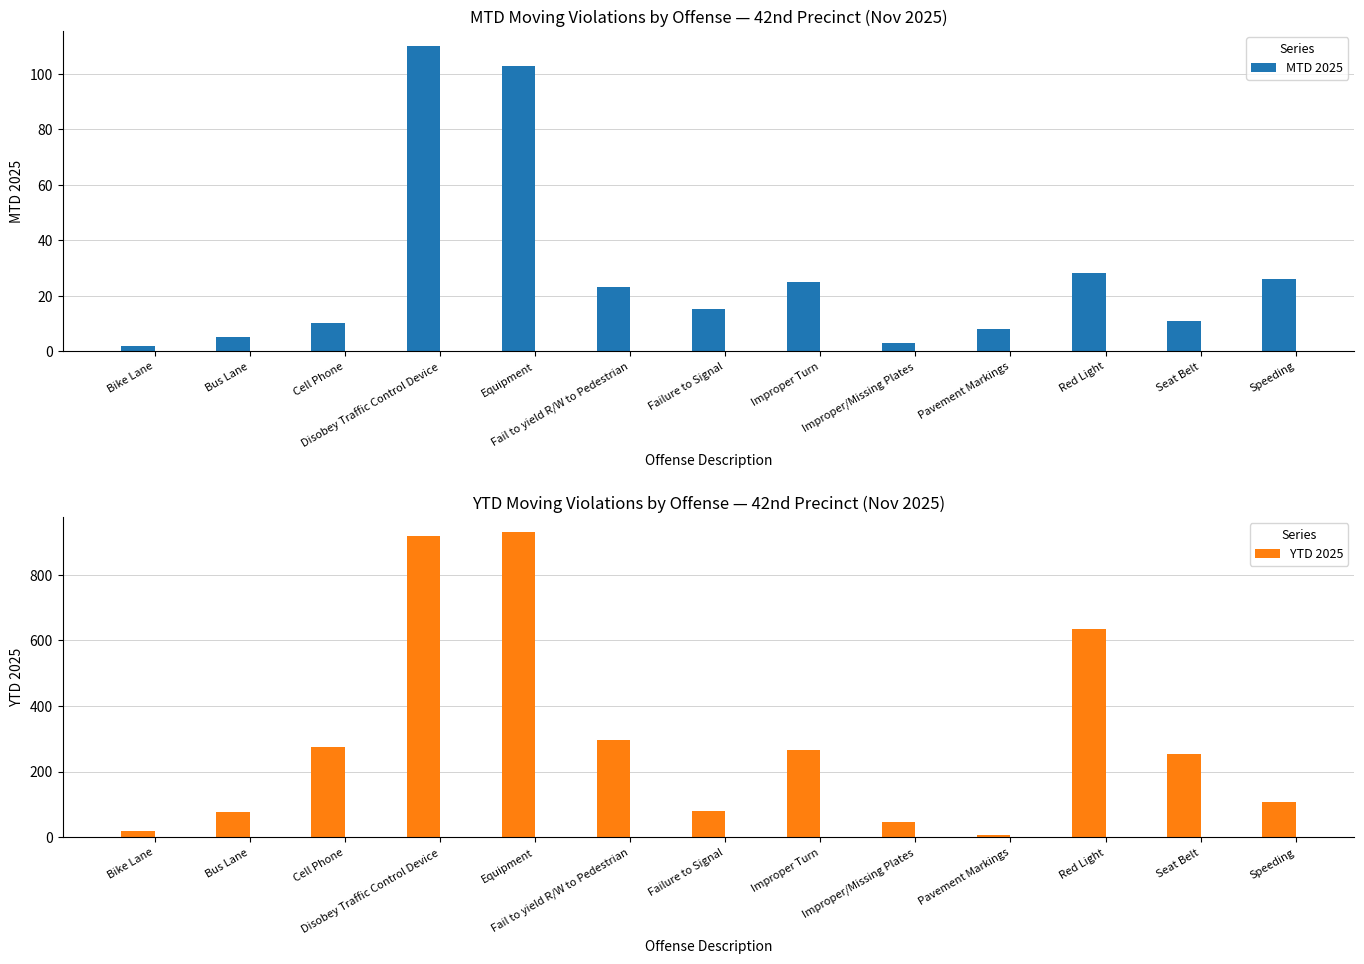

How many groups of bars are there?

13